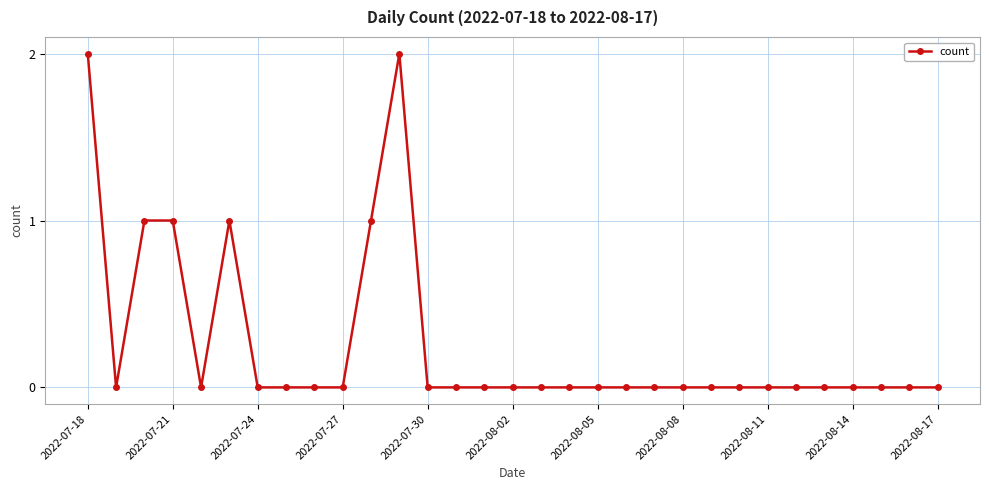

What is the maximum value shown in the chart?

2